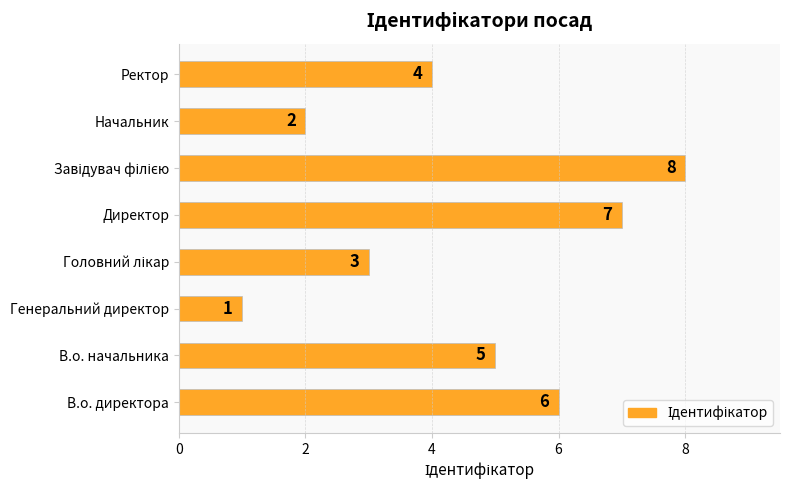

Count the values in the range 3 to 7.

5